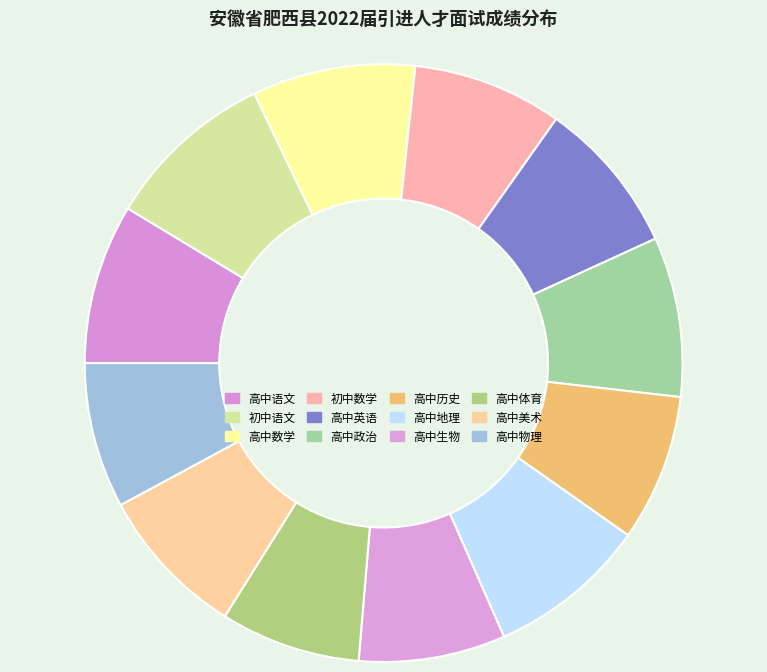

To the nearest percent, what is the difference between the largest and smallest slice percentages?

2%